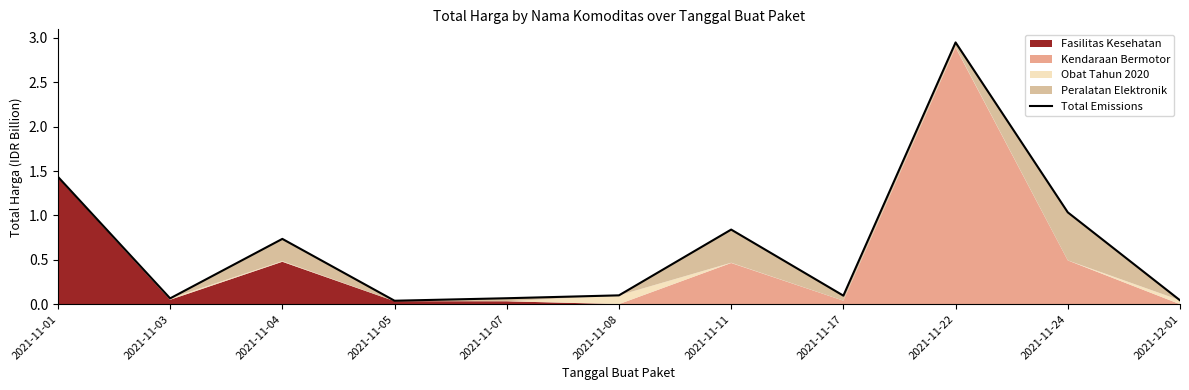

List the labels in order of value, smallest first.

2021-11-05, 2021-12-01, 2021-11-03, 2021-11-07, 2021-11-17, 2021-11-08, 2021-11-04, 2021-11-11, 2021-11-24, 2021-11-01, 2021-11-22